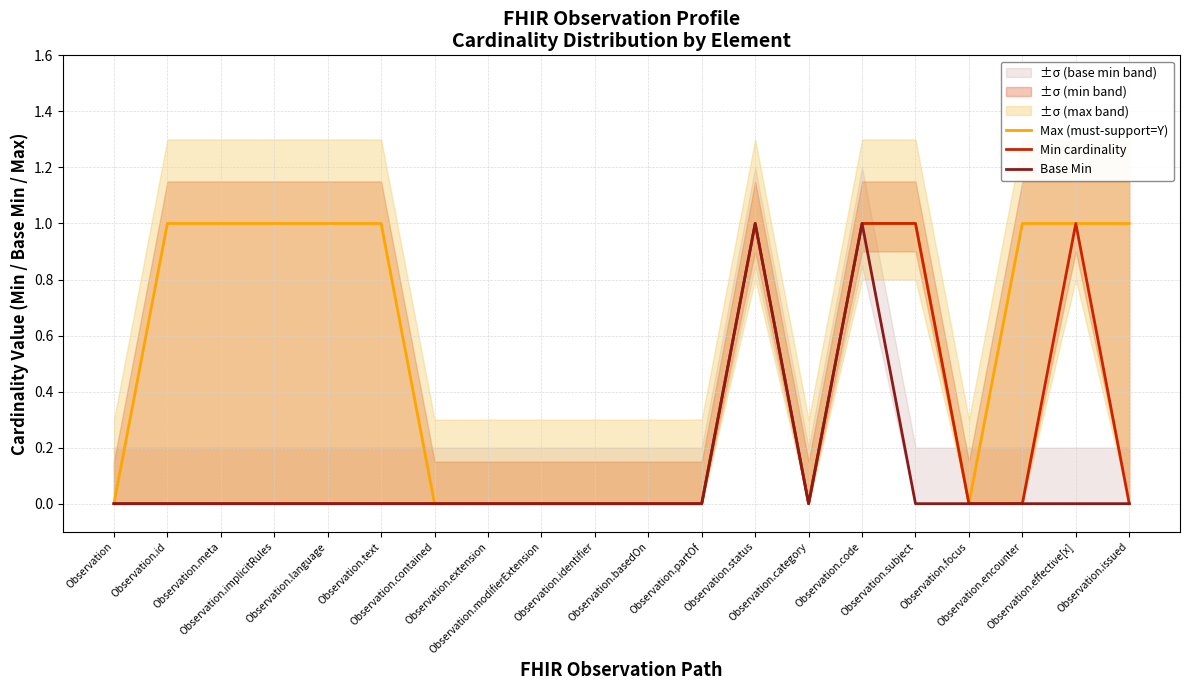

How many interior local valleys does the Min cardinality series have?

1